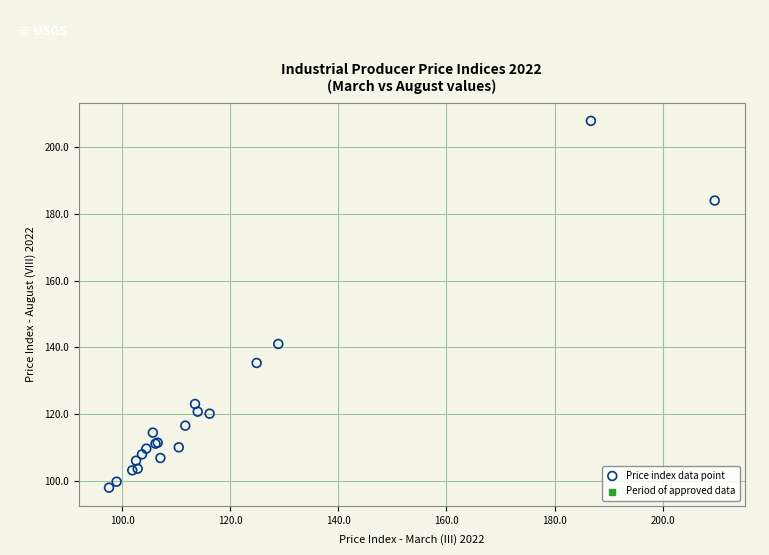

What Y value in the scatter plot is closest to 152?

141.0